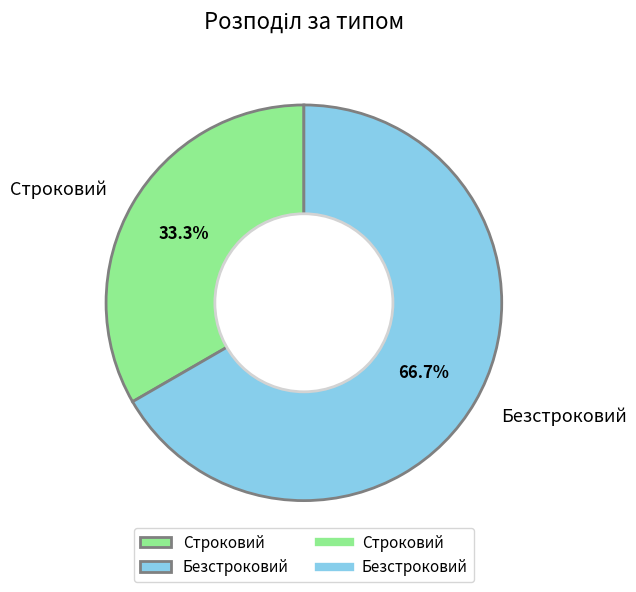

To the nearest percent, what is the difference between the largest and smallest slice percentages?

33%